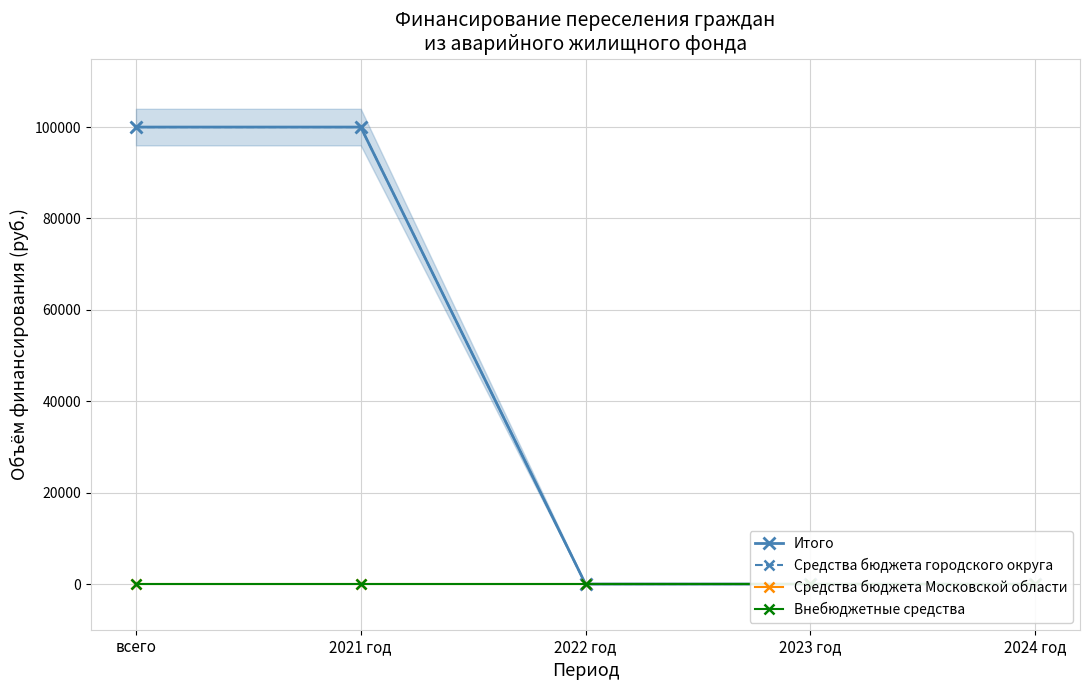

What is the difference between the highest and lowest values at 2021 год?

100000